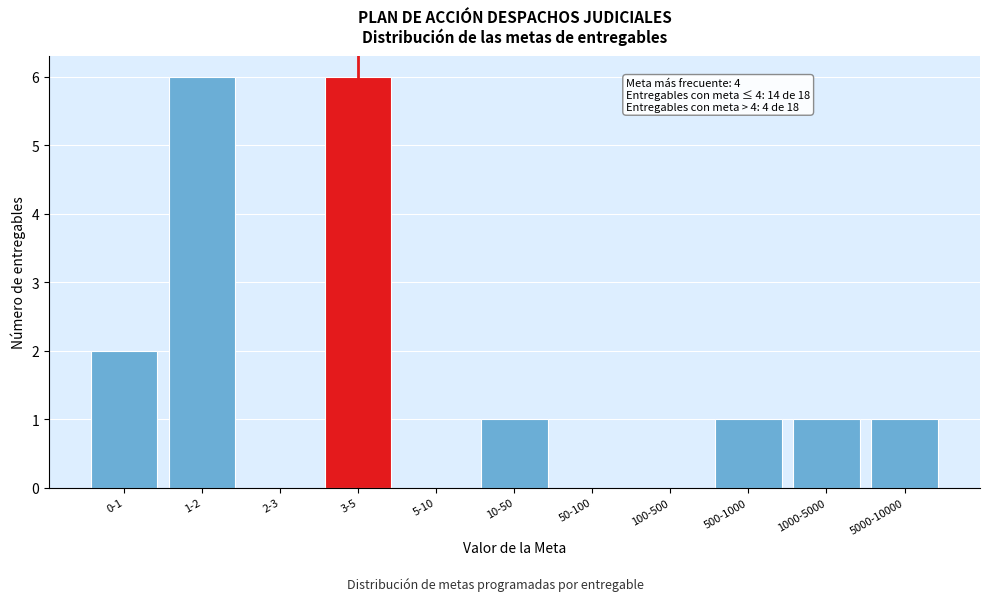

Reading left to right, extract all data points from this chart.

0-1=2	1-2=6	2-3=0	3-5=6	5-10=0	10-50=1	50-100=0	100-500=0	500-1000=1	1000-5000=1	5000-10000=1